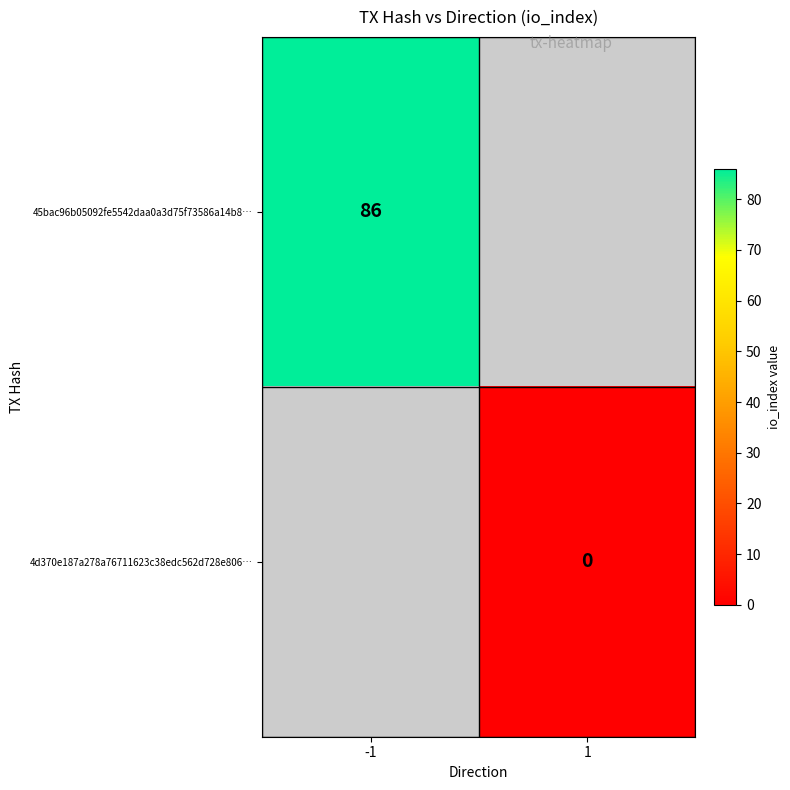

Is the value of 45bac96b05092fe5542daa0a3d75f73586a14b8… at -1 greater than the value of 4d370e187a278a76711623c38edc562d728e806… at 1?

Yes